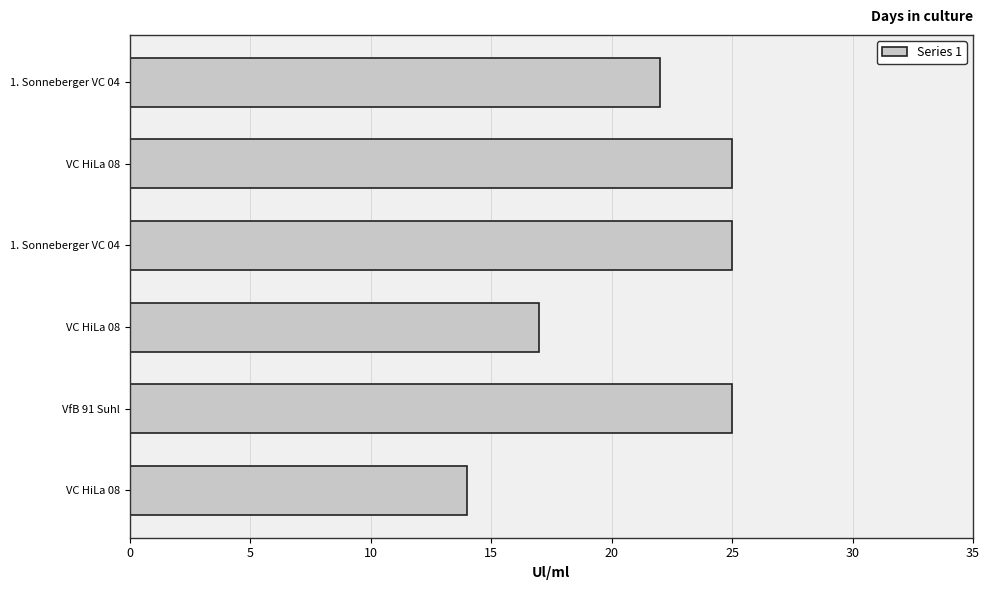

How many data points does each series have?

6